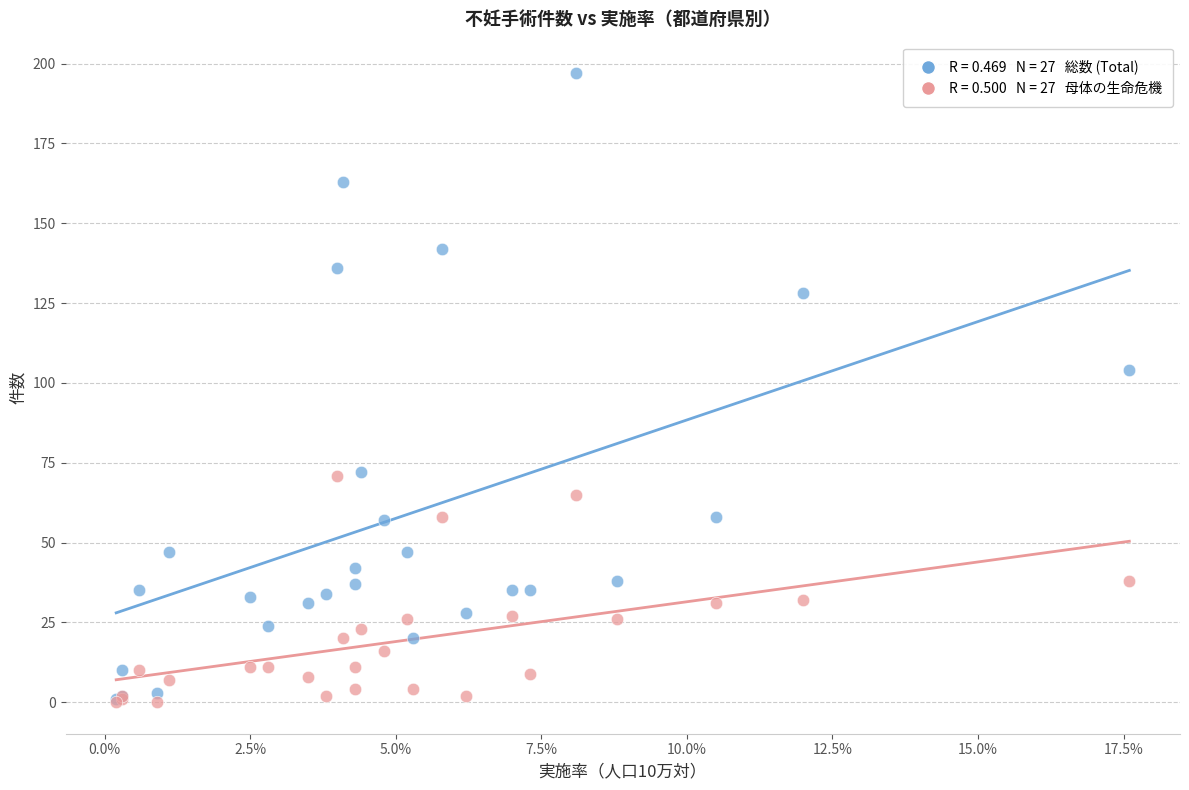

Across all series, what Y value is closest to 98?

104